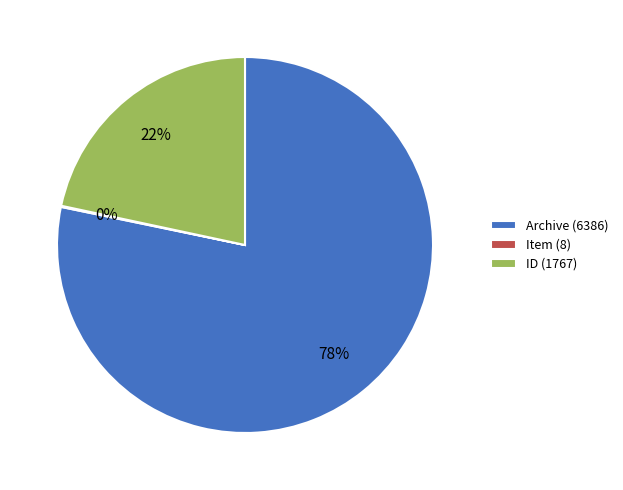

What is the majority slice?

Archive (6386)